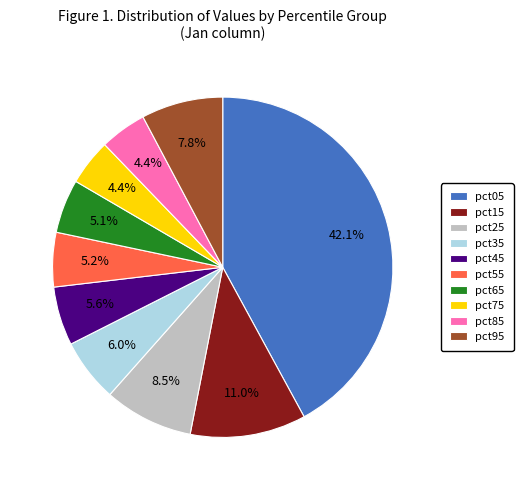

Is it true that pct05 is 52% of the pie?

False